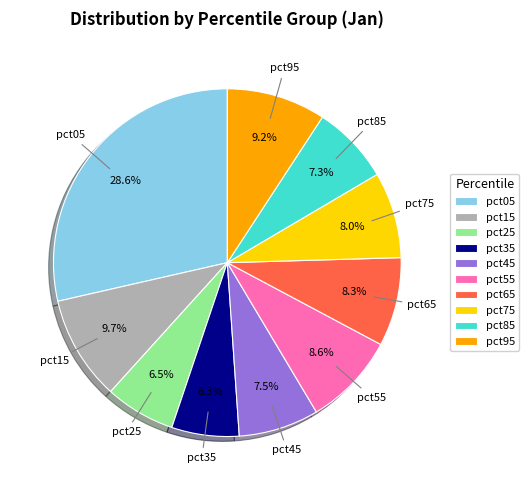

Which category has the biggest portion of the pie?

pct05